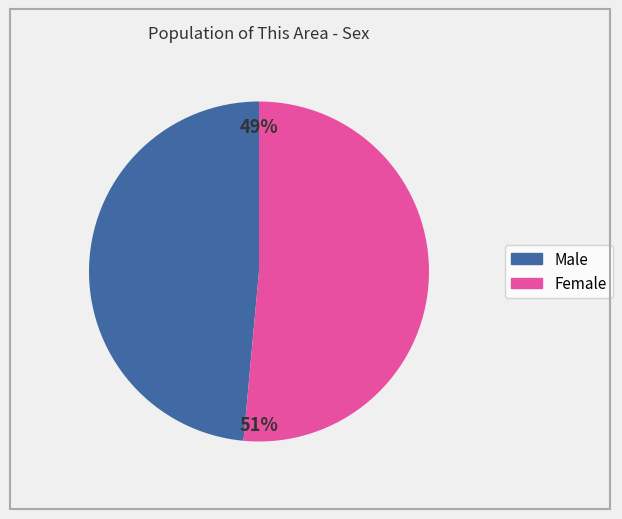

To the nearest percent, what portion does Male represent?

49%